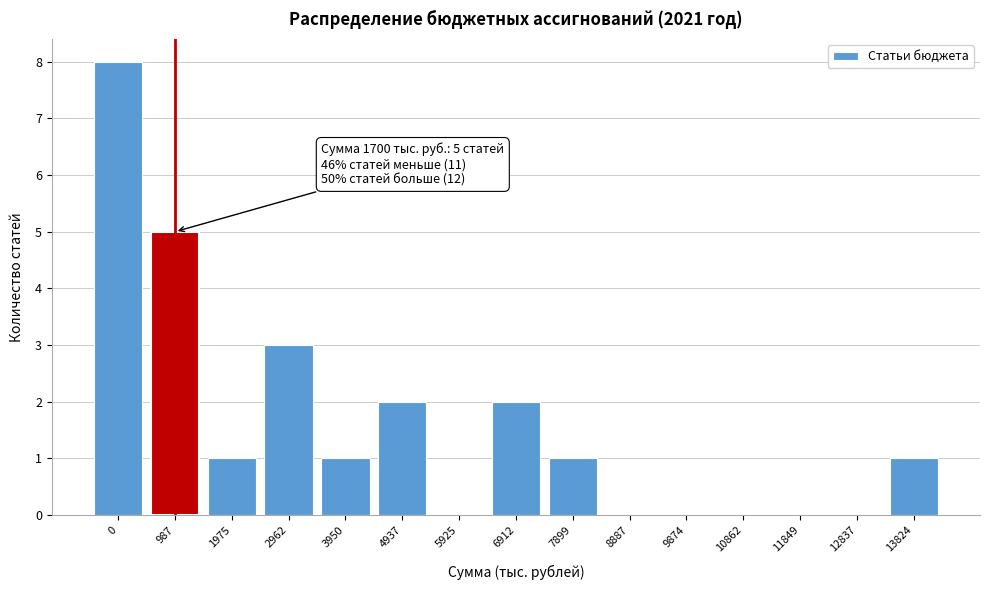

Reading left to right, transcribe all the data shown in this chart.

0=8	987=5	1975=1	2962=3	3950=1	4937=2	5925=0	6912=2	7899=1	8887=0	9874=0	10862=0	11849=0	12837=0	13824=1